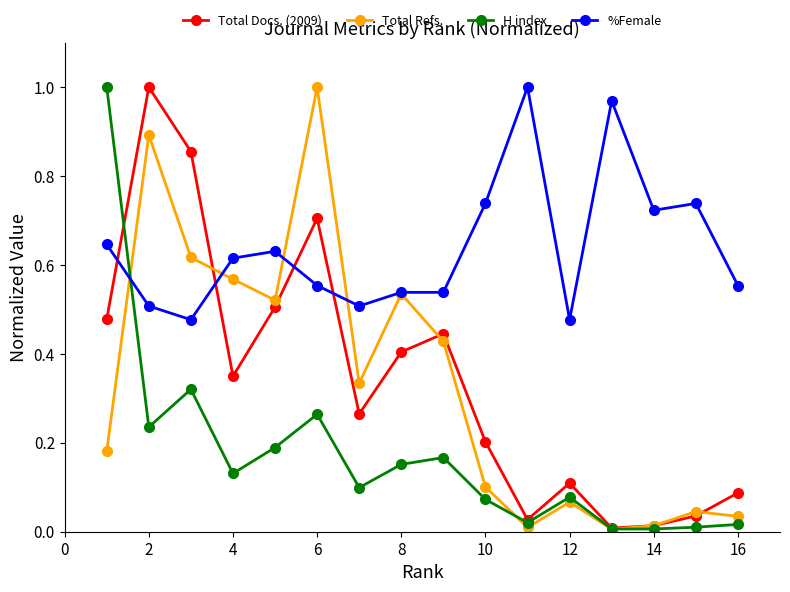

How many lines are shown in the chart?

4